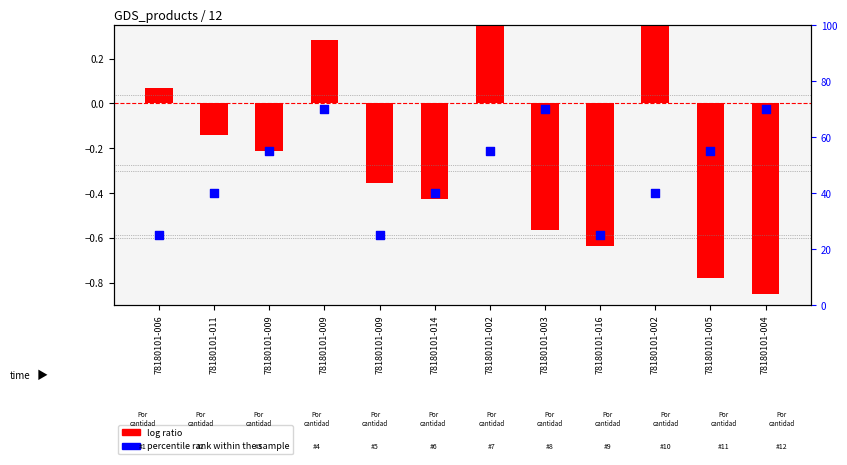

Which series contains the highest Y value?

percentile rank within the sample